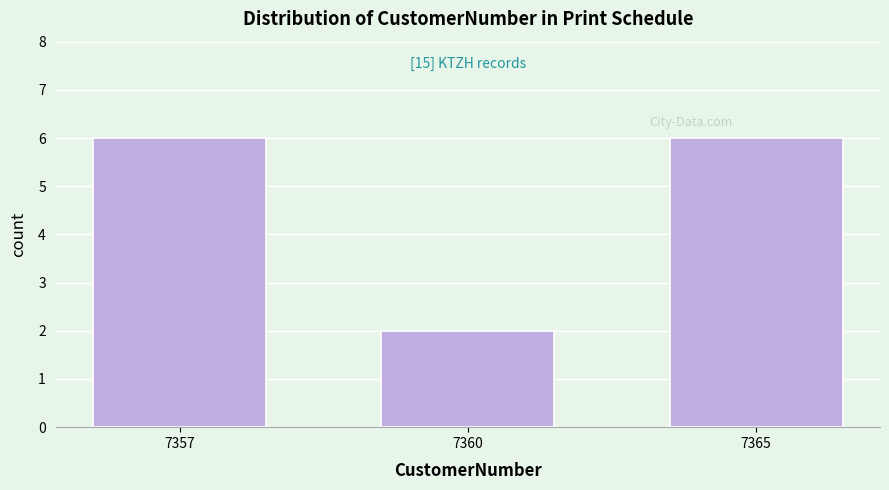

Reading left to right, list all the values displayed in this chart.

6	2	6